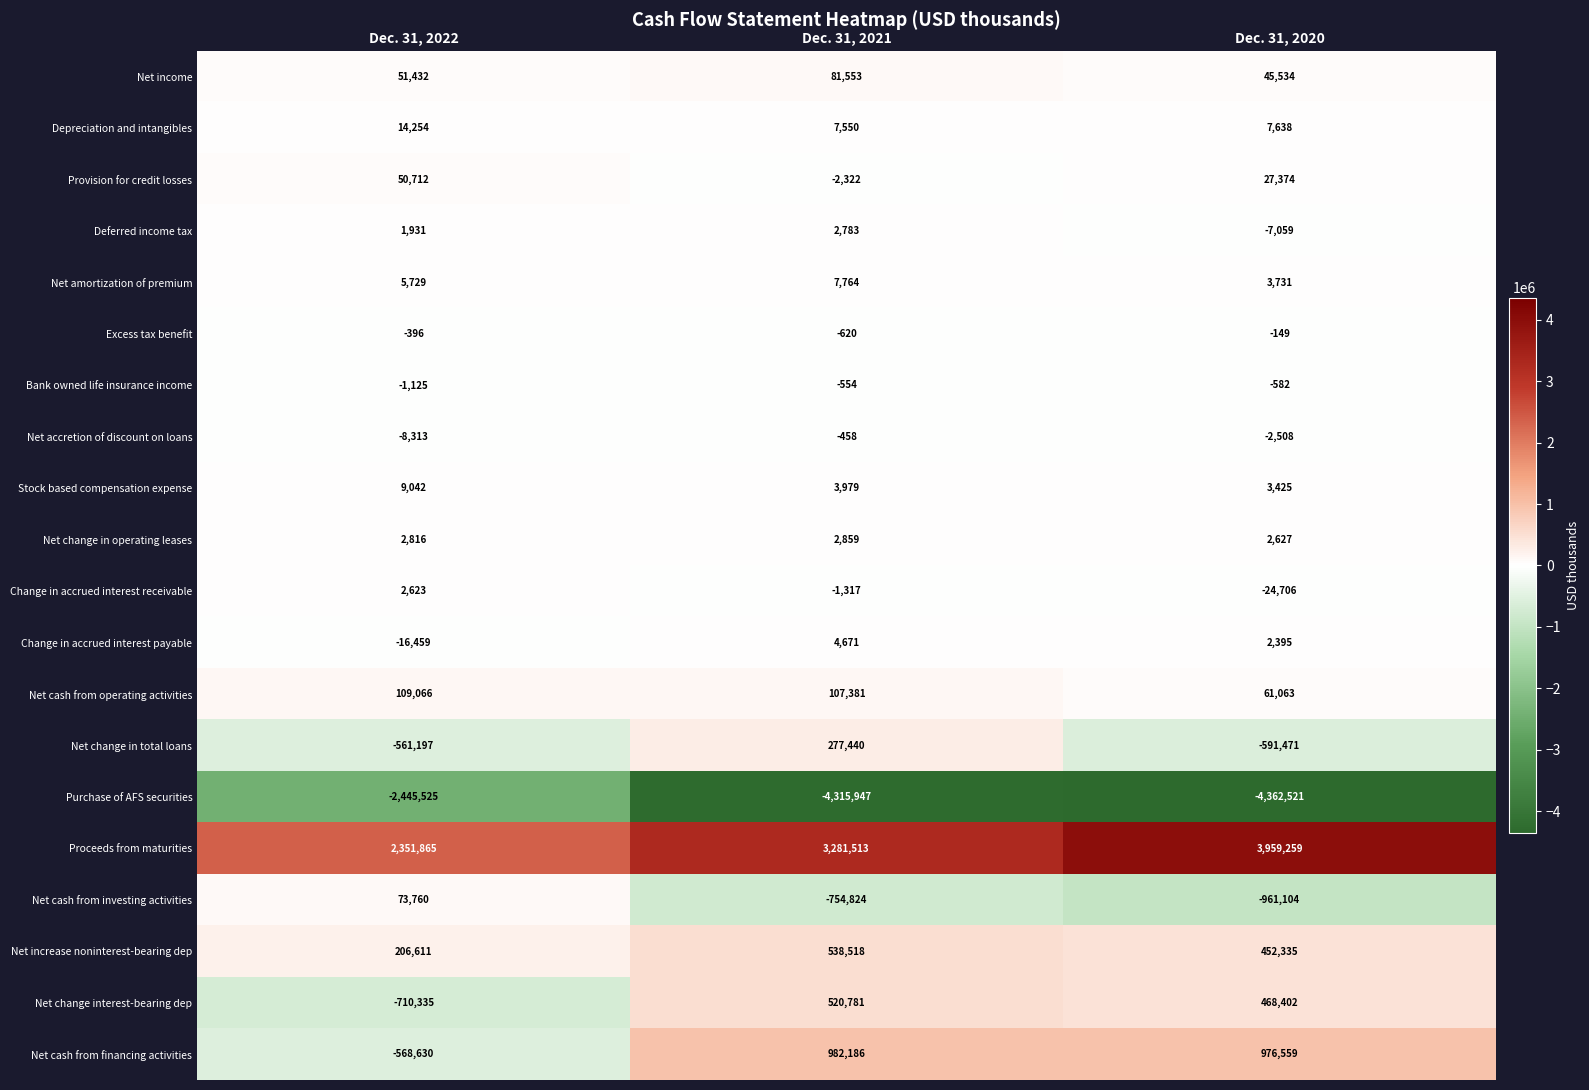

At which label is Net cash from investing activities closest to -443672?

Dec. 31, 2021